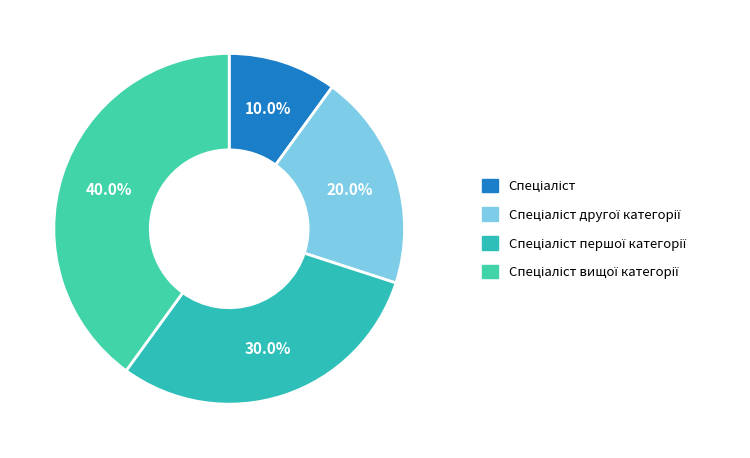

What is the smallest slice in the pie chart?

Спеціаліст